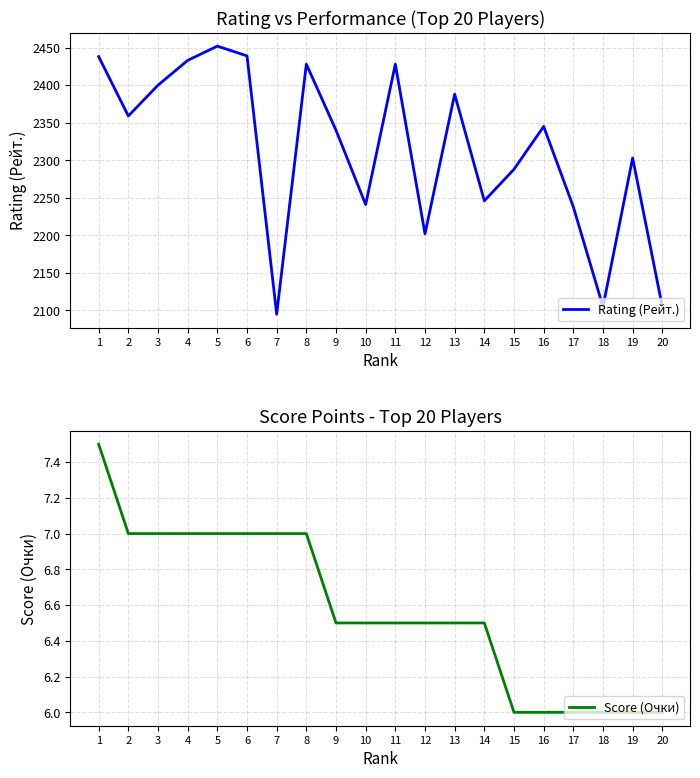

What are all the series names shown in the legend?

Rating (Рейт.), Score (Очки)